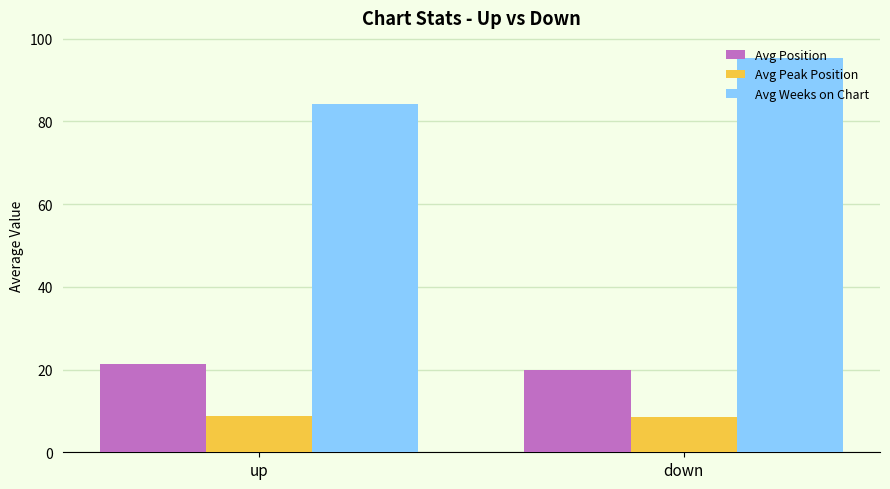

What is the highest value of the Avg Peak Position series?

8.7